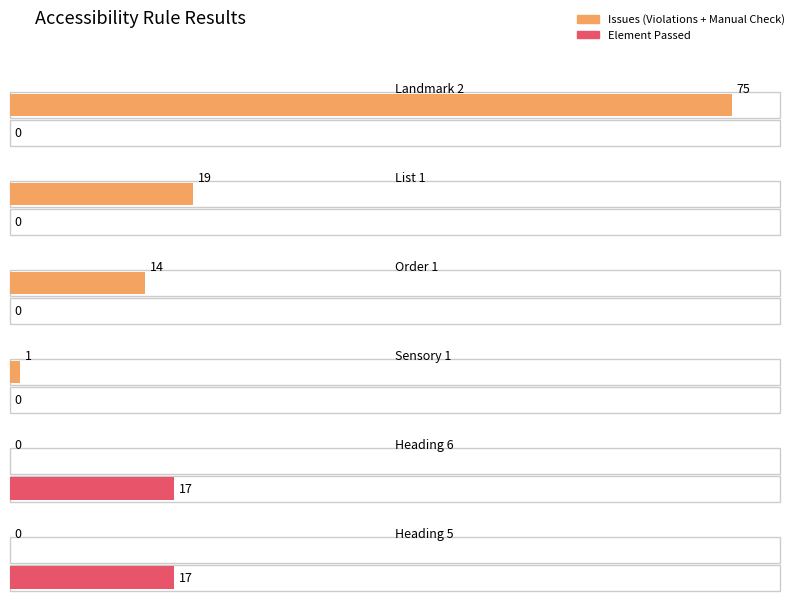

What is the difference between the maximum and minimum values in the Element Violations series?

75